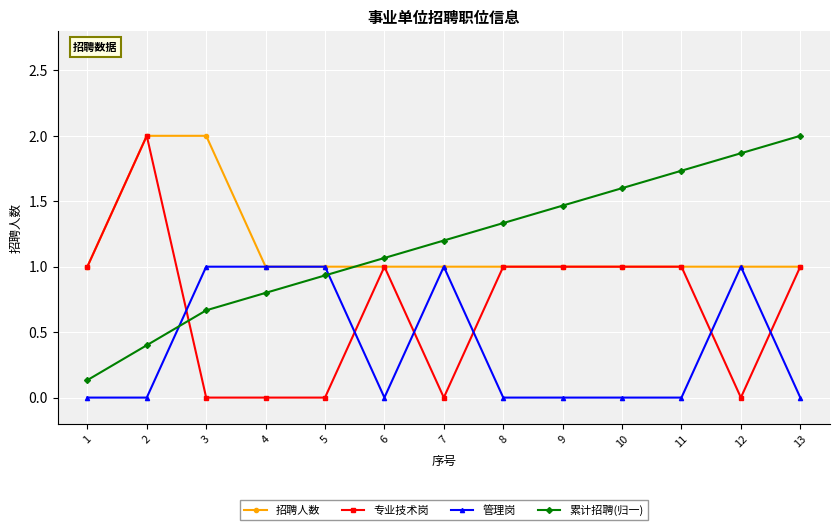

List the labels in order of 累计招聘(归一) value, smallest first.

1, 2, 3, 4, 5, 6, 7, 8, 9, 10, 11, 12, 13